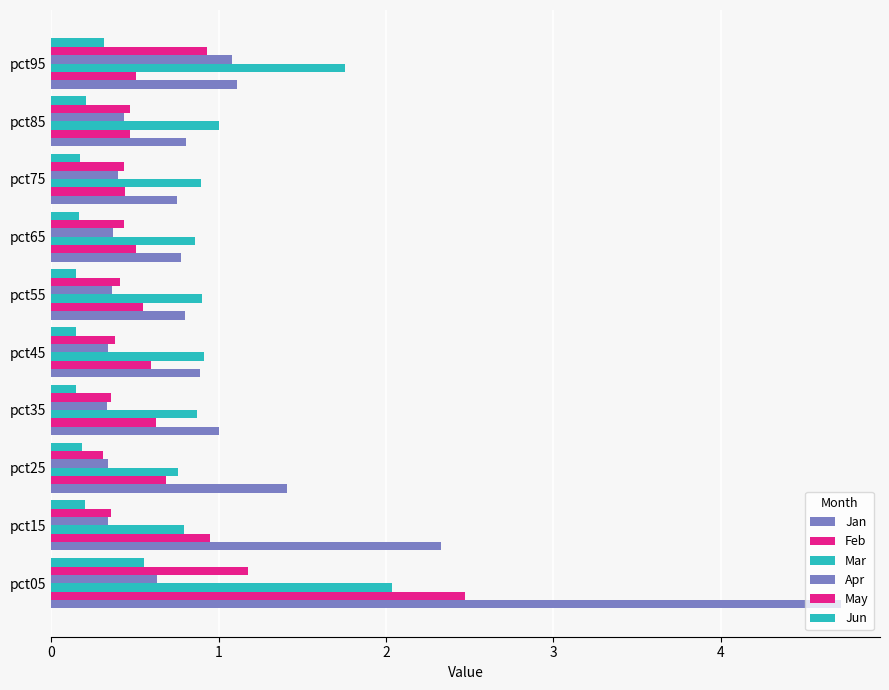

How many series are shown in this chart?

6